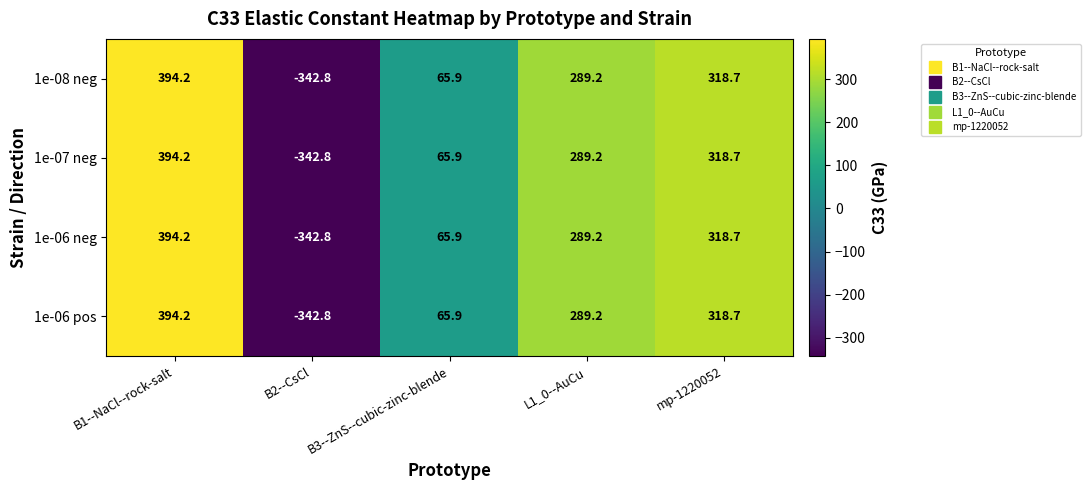

The value of 1e-06 pos at B3--ZnS--cubic-zinc-blende is 65.9. True or false?

True